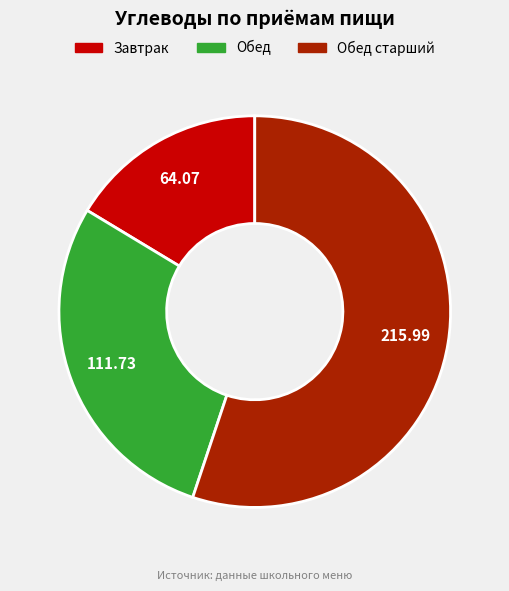

Is there any slice that represents more than half of the pie?

Yes